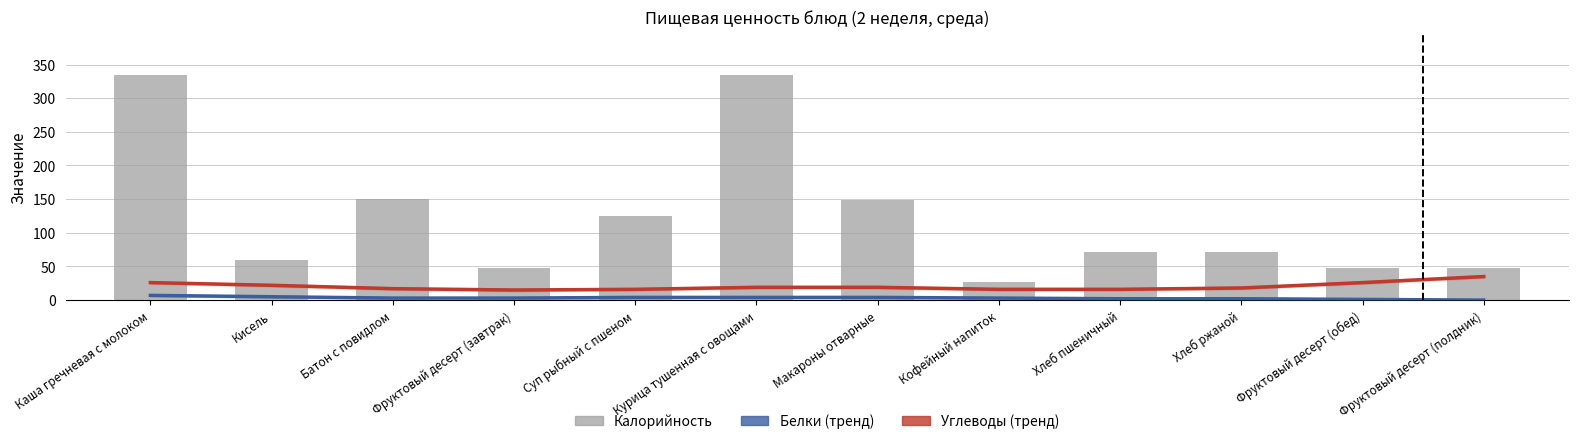

What is the spread (max minus min) of values at Курица тушенная с овощами?

331